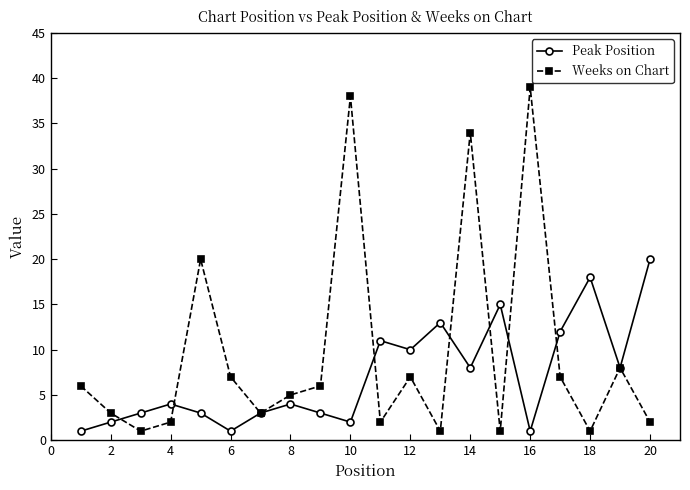

What is the maximum value for Peak Position?

20